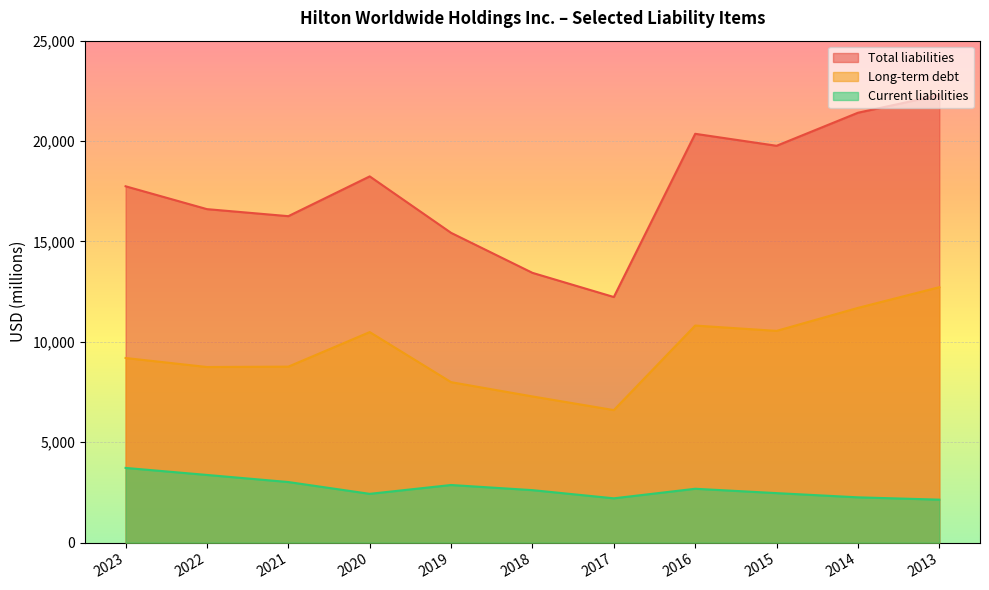

Reading left to right, transcribe all the data shown in this chart.

Current liabilities: 2023=3722	2022=3372	2021=3019	2020=2431	2019=2871	2018=2615	2017=2208	2016=2684	2015=2467	2014=2257	2013=2142
Total liabilities: 2023=17748	2022=16610	2021=16260	2020=18241	2019=15429	2018=13437	2017=12233	2016=20362	2015=19765	2014=21411	2013=22286
Long-term debt: 2023=9196	2022=8747	2021=8766	2020=10487	2019=7993	2018=7282	2017=6602	2016=10812	2015=10547	2014=11692	2013=12723